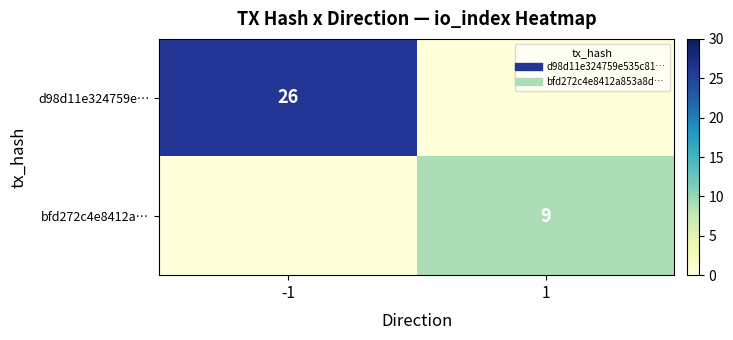

At which label is d98d11e324759e… closest to 13?

-1